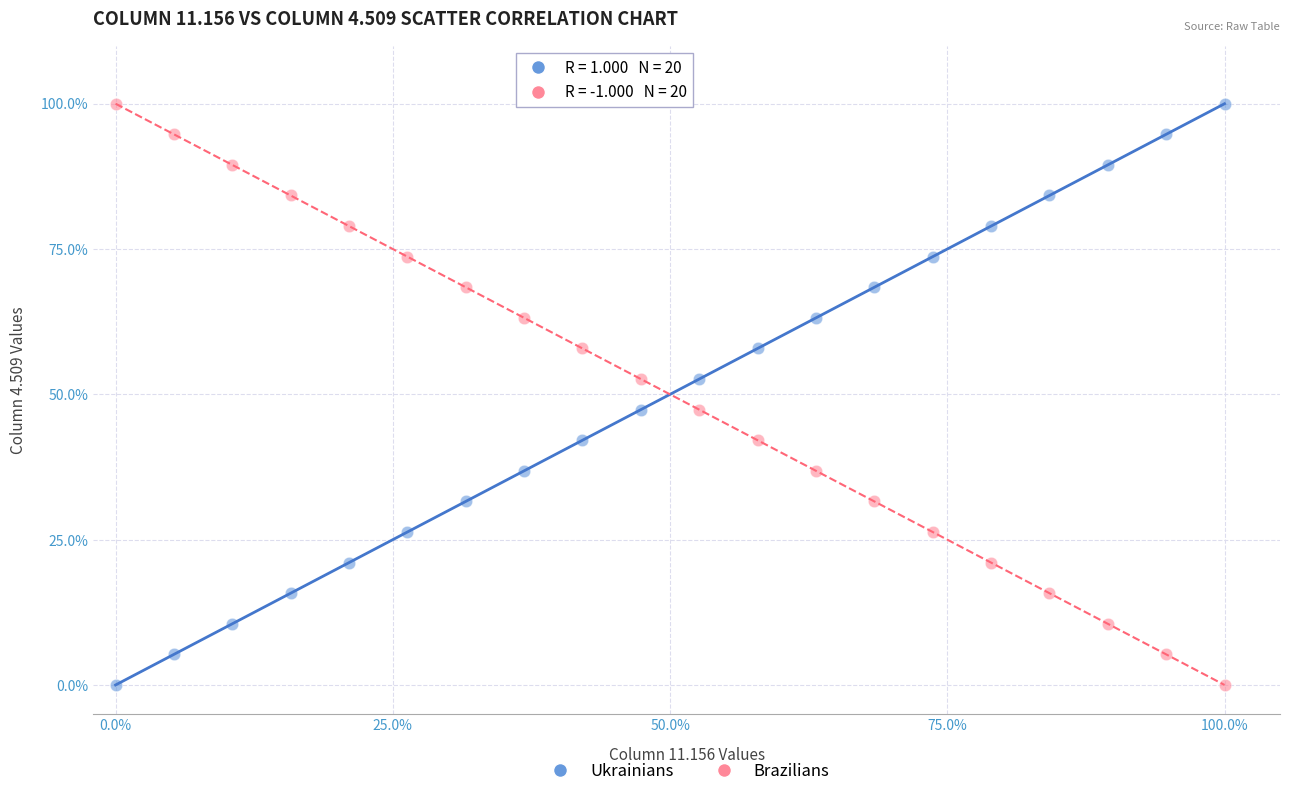

What is the X range (max minus min) for the scatter plot?

100.0